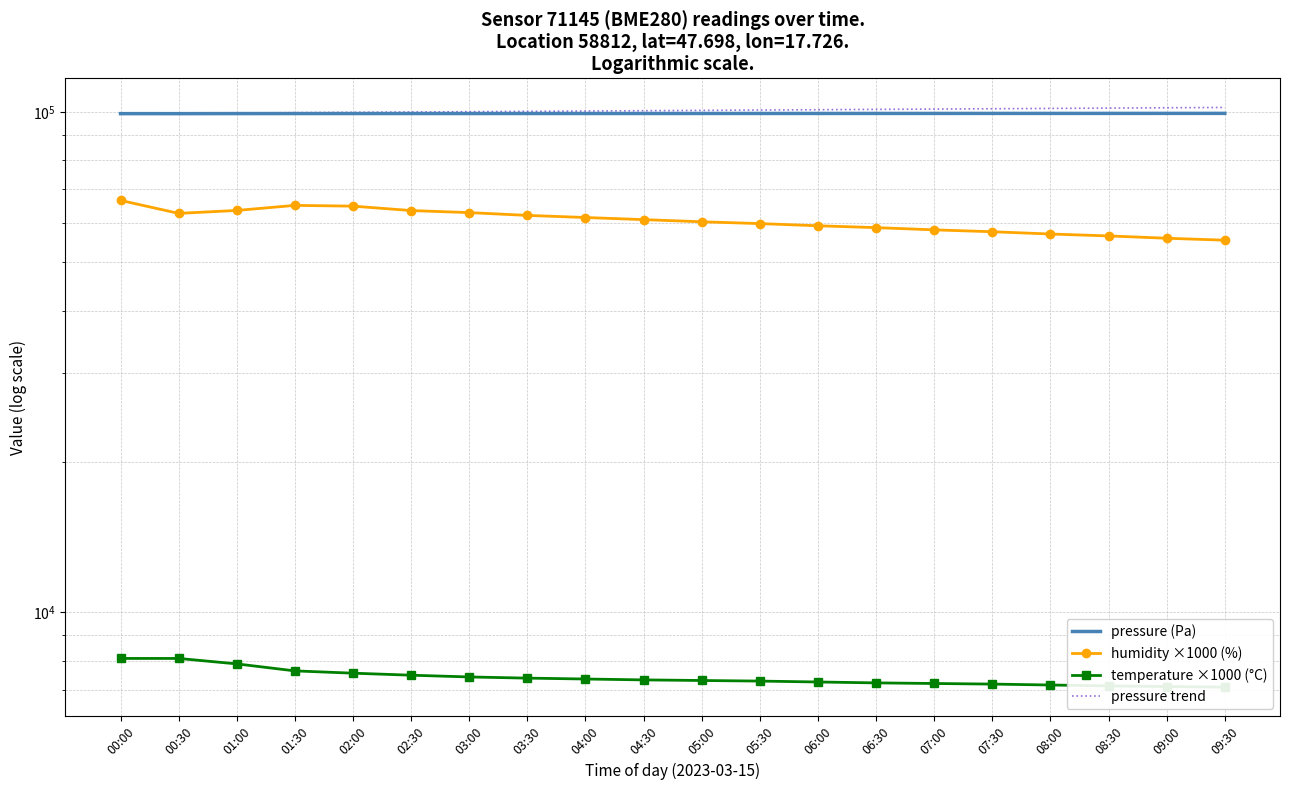

Which series has the largest total across all categories?

pressure trend